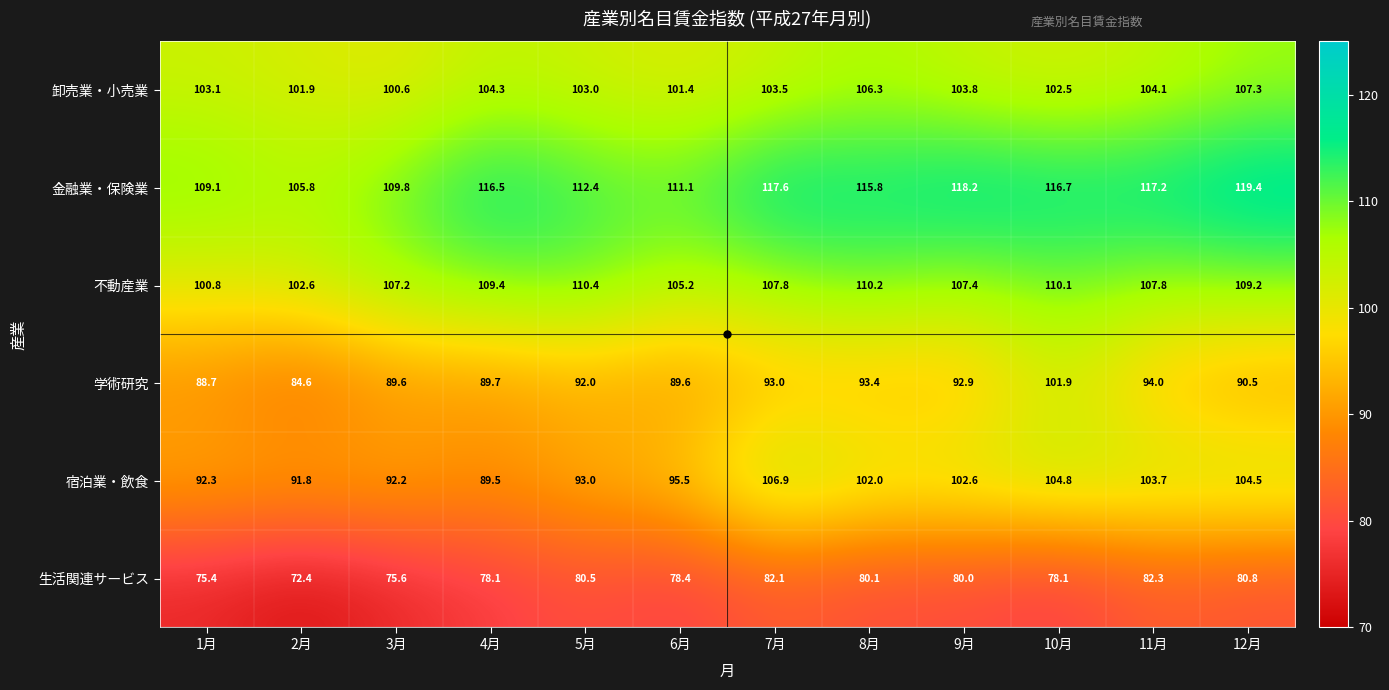

What is the difference between the highest and lowest values at 3月?

34.2